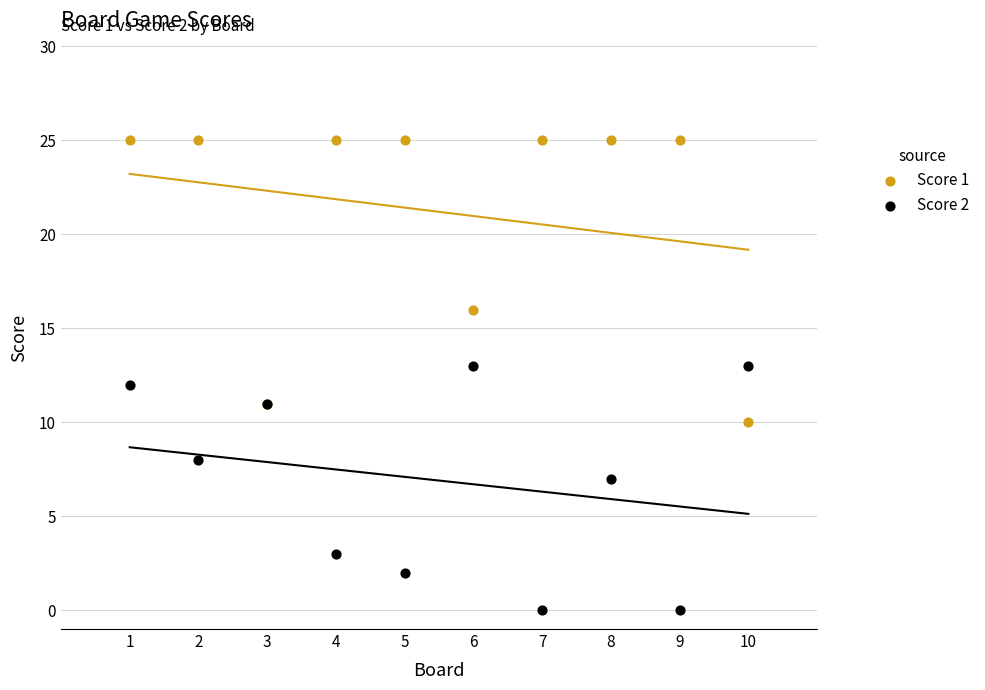

Which series has the widest spread of Y values?

Score 1